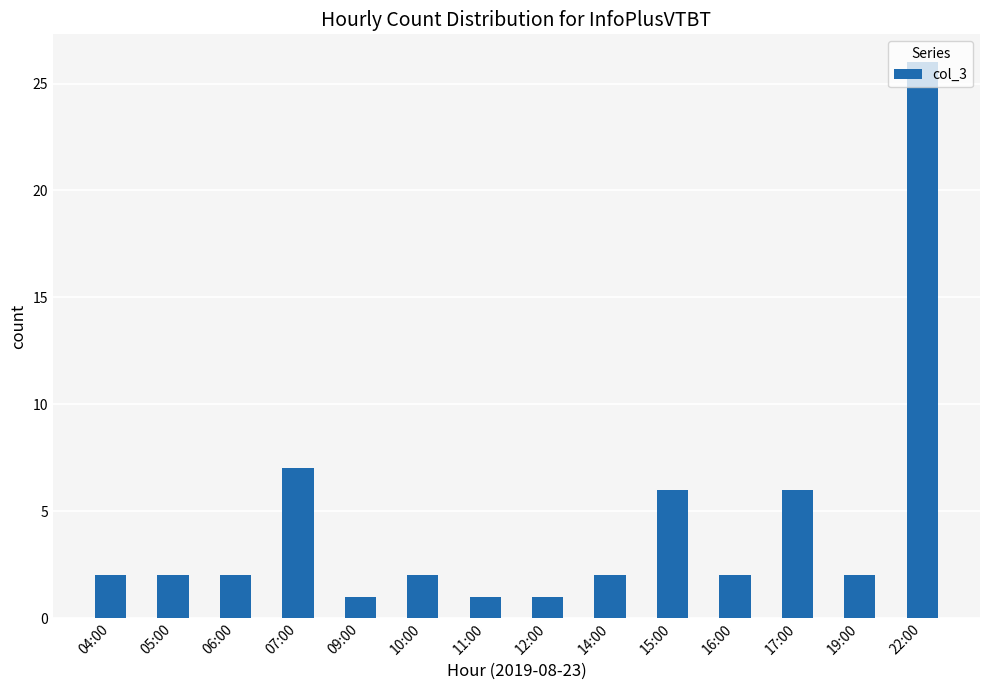

Which label corresponds to the largest value in the chart?

22:00